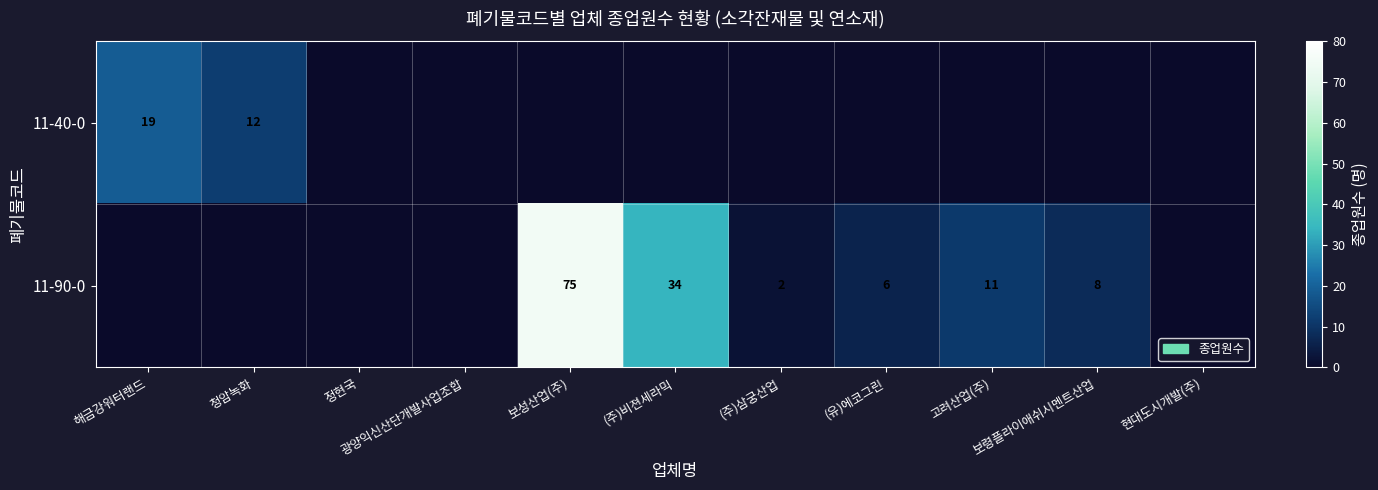

Rank the series by their average value, from lowest to highest.

11-40-0, 11-90-0